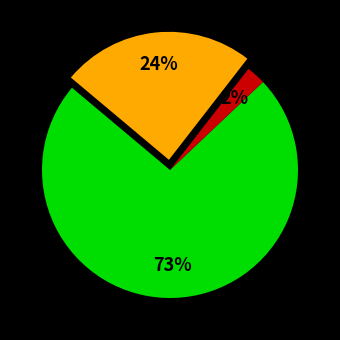

To the nearest percent, what is the average slice percentage?

33%